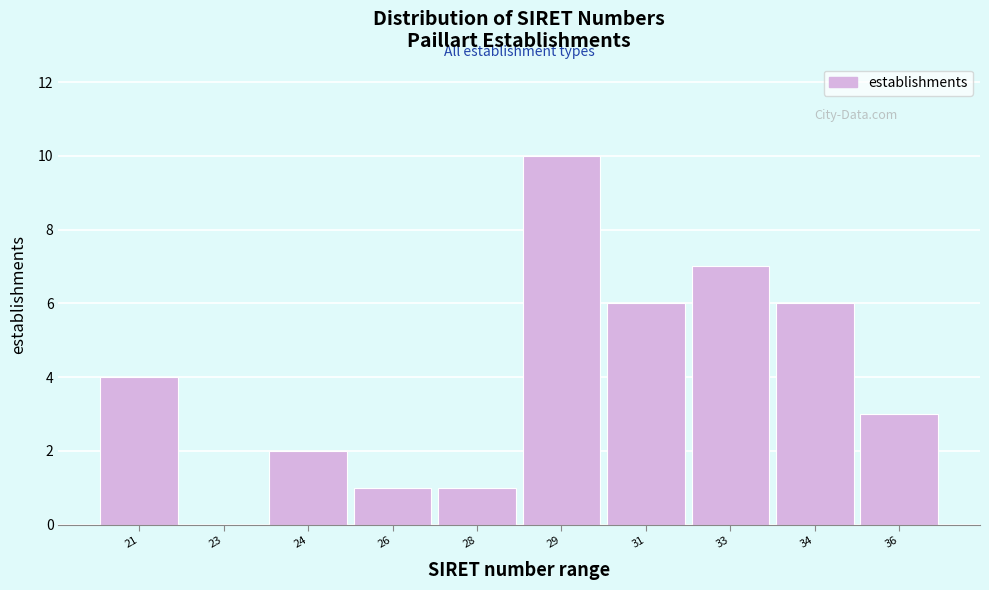

Reading left to right, transcribe all the data shown in this chart.

21=4	23=0	24=2	26=1	28=1	29=10	31=6	33=7	34=6	36=3